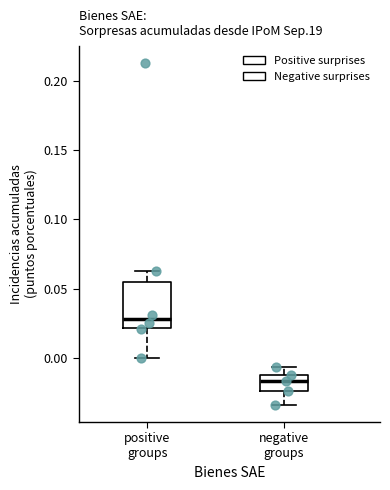

Where does the upper whisker of the box for negative groups end on the y-axis? The values are not printed on the chart, so give them approximately, as read against the axis.

-0.005